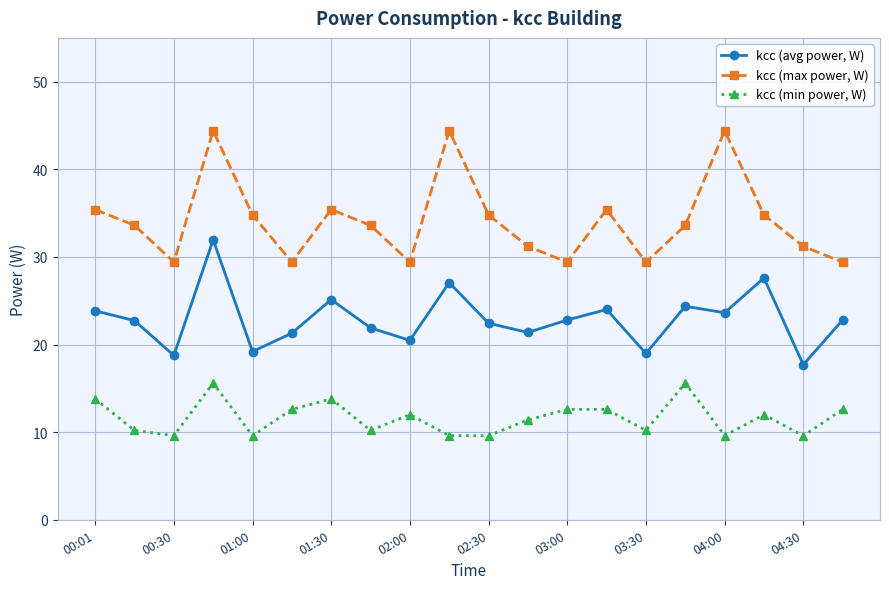

What is the minimum value for kcc (min power, W)?

9.6